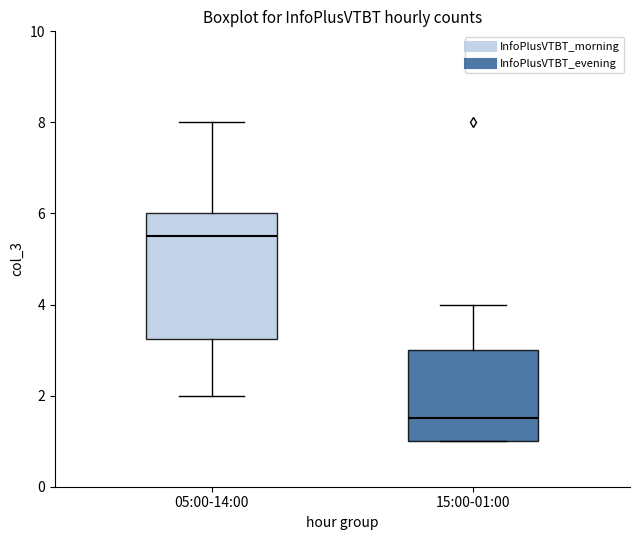

Where does the median line of the box for 05:00-14:00 sit on the y-axis? The values are not printed on the chart, so give them approximately, as read against the axis.

5.6